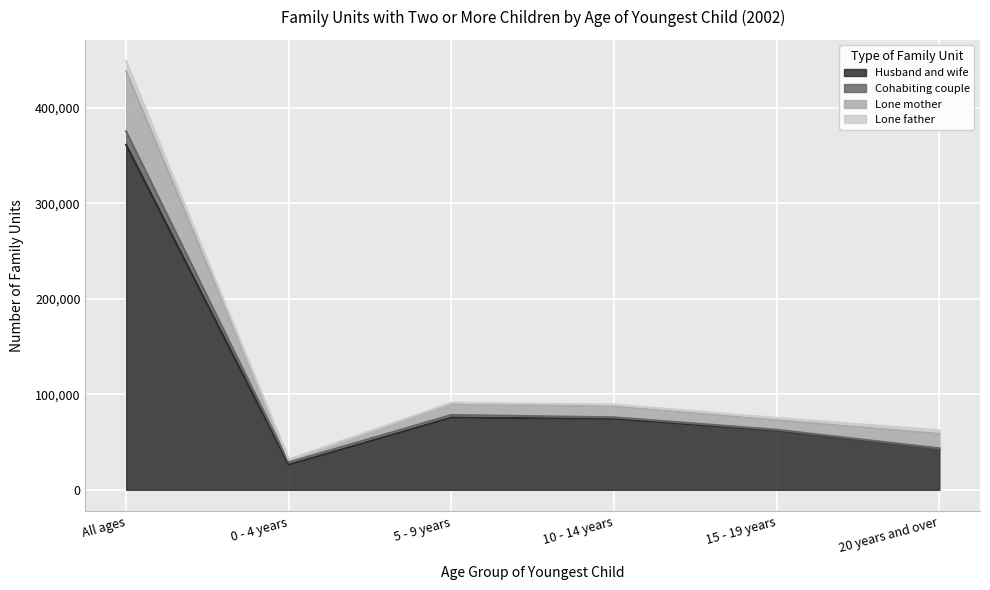

At which category is the sum across all series the highest?

All ages